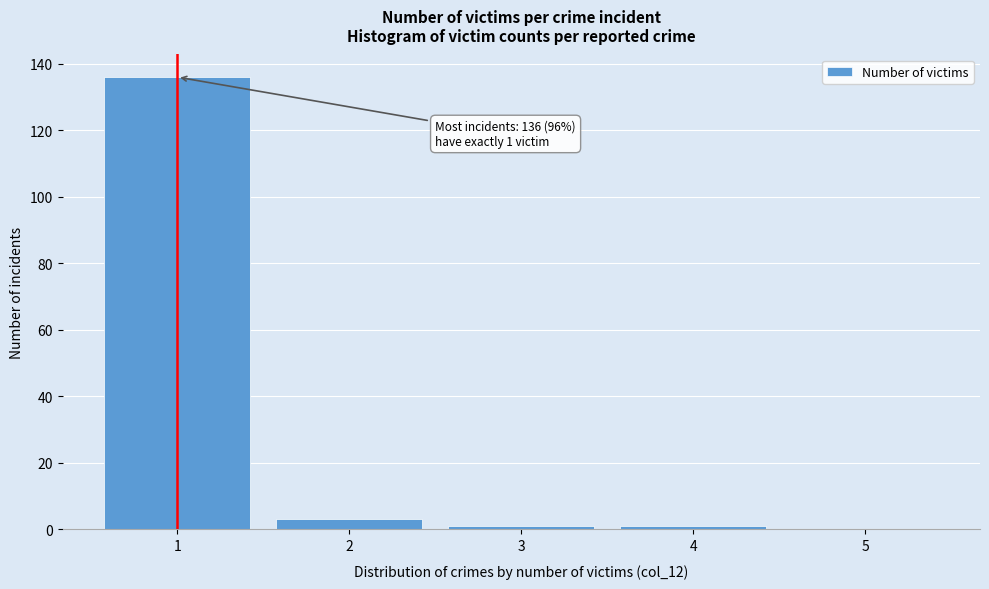

Which range on the x-axis has the tallest bar?

0.5 to 1.5